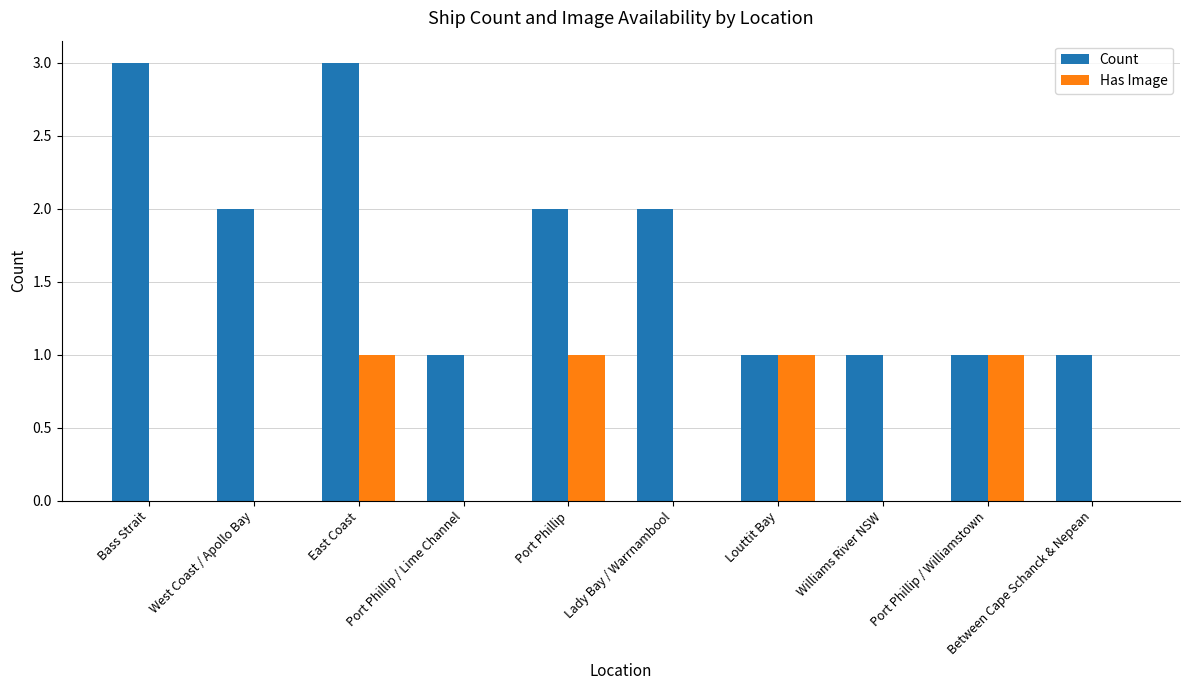

What is the sum of all Count values?

17